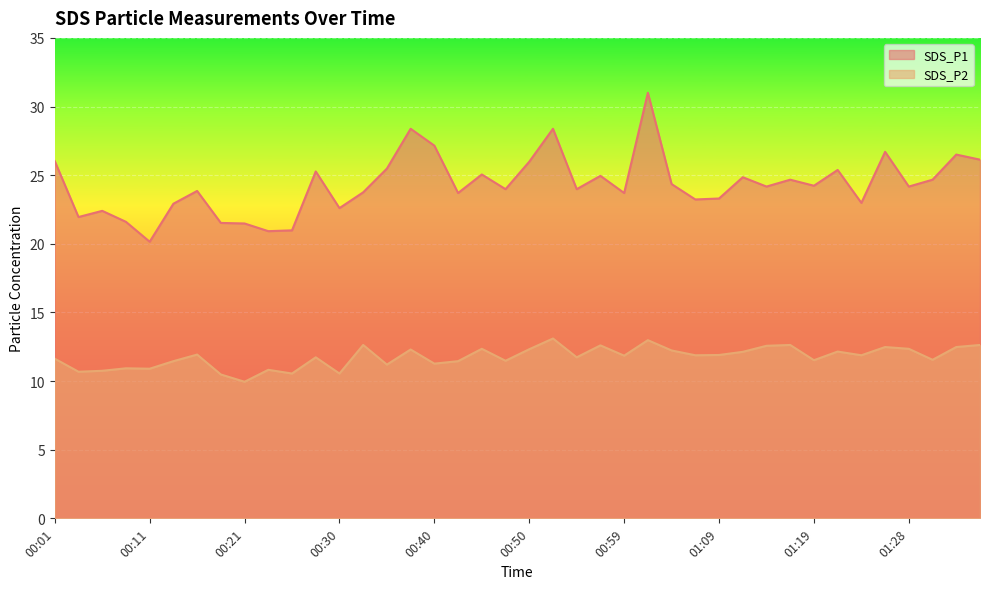

True or false: SDS_P1 and SDS_P2 cross at least once.

False